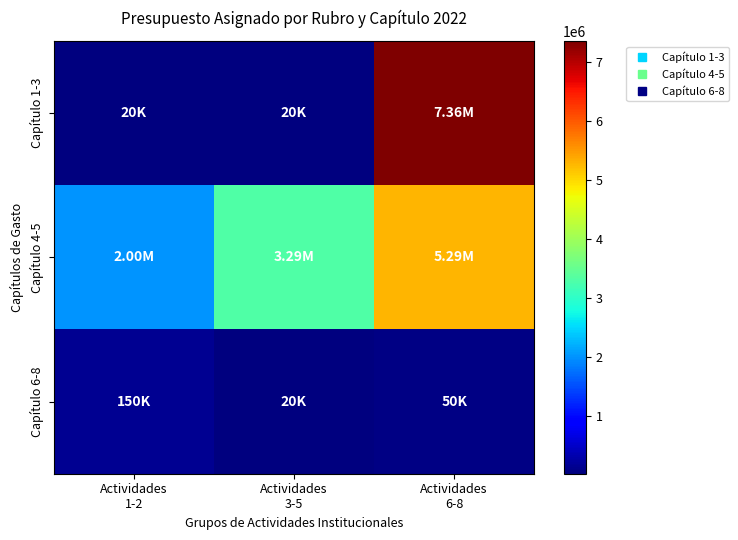

At which category is the sum across all series the highest?

Actividades
6-8